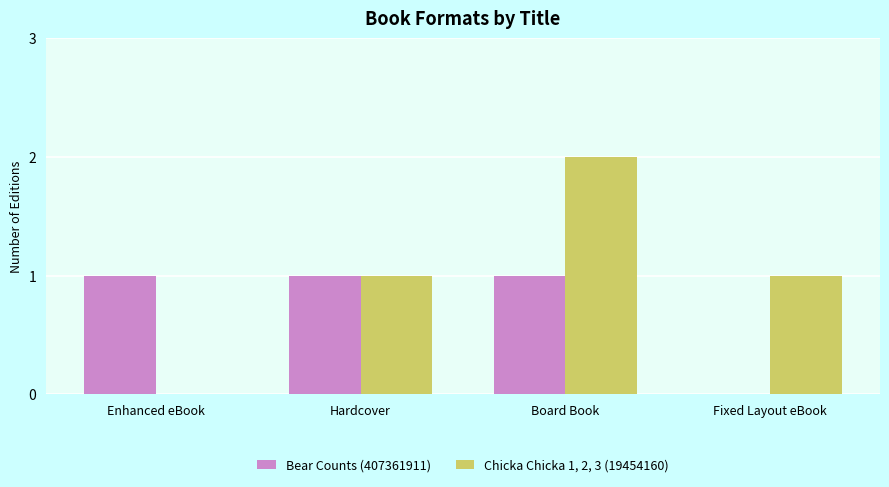

Between Enhanced eBook and Board Book, which series saw the biggest shift?

Chicka Chicka 1, 2, 3 (19454160)